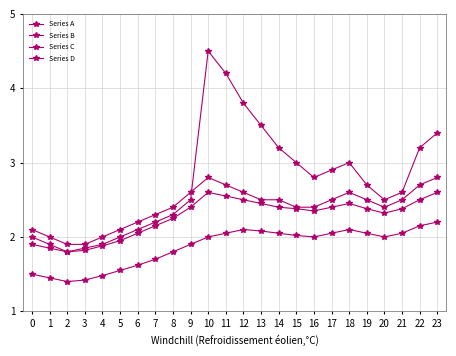

Is this an area chart (filled region under the line)?

No